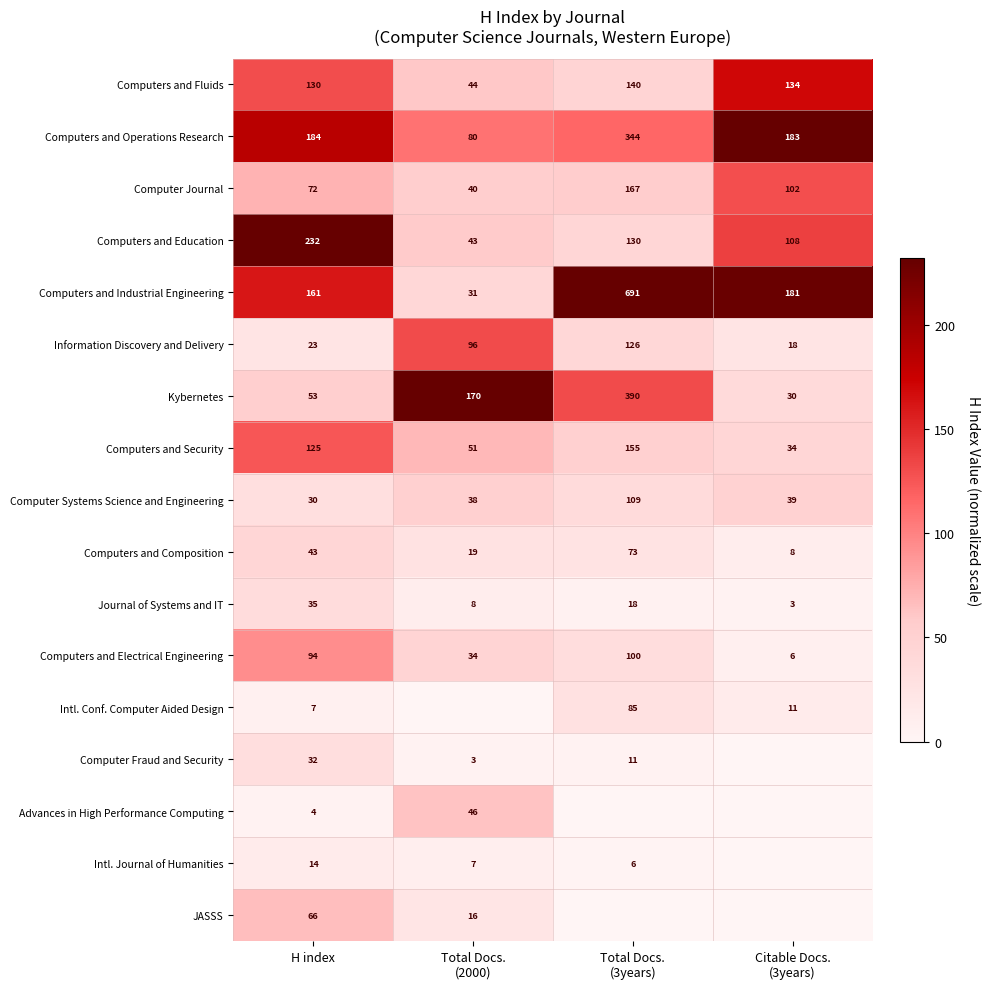

What is the spread (max minus min) of values at H index?

228